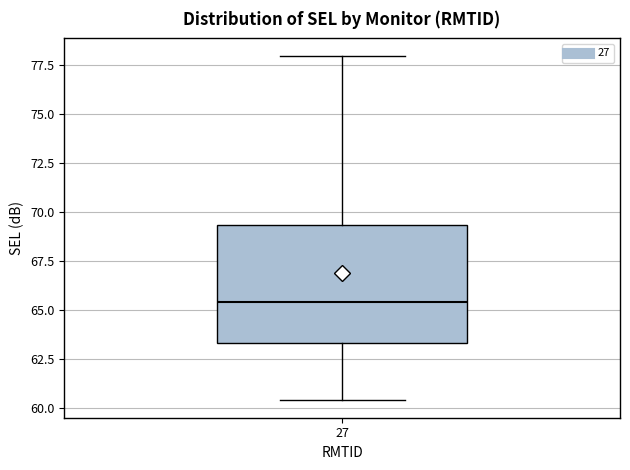

Where is the lower edge of the box at x = 27 on the y-axis? The values are not printed on the chart, so give them approximately, as read against the axis.

63.5